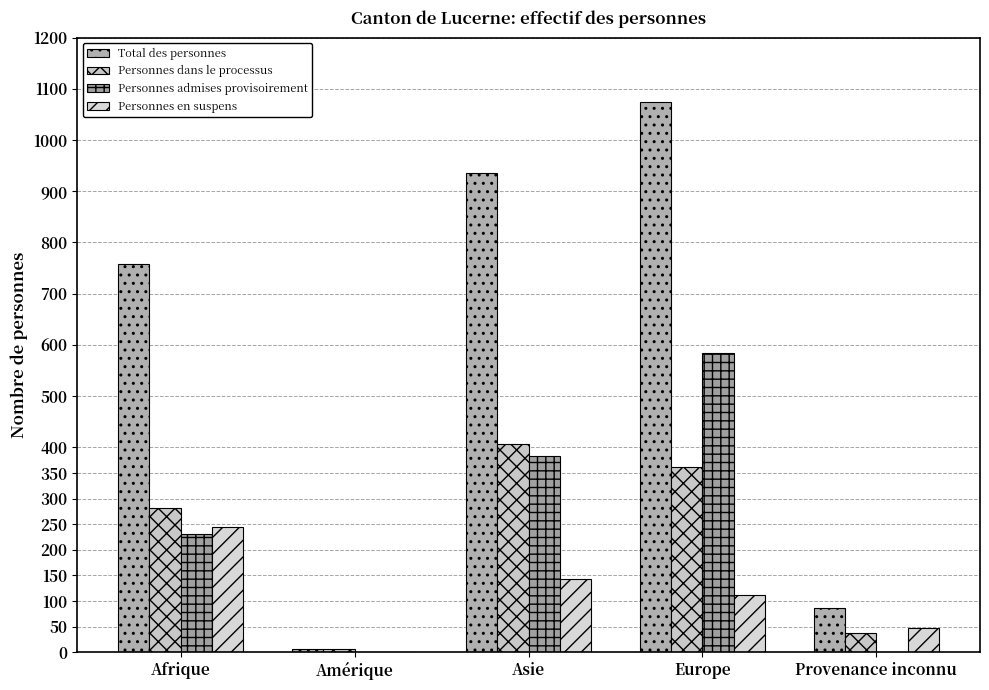

How many series are shown in this chart?

4